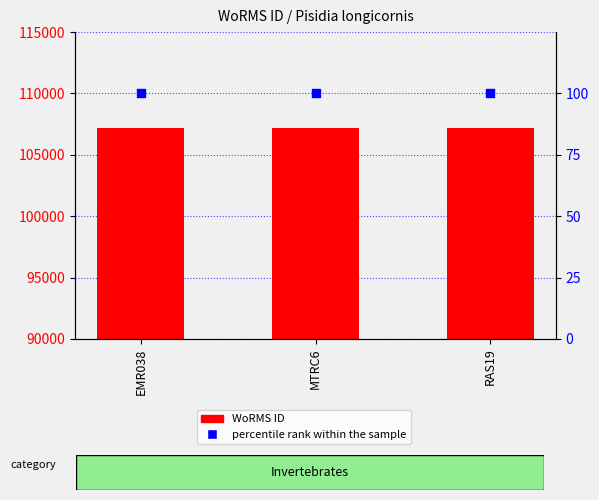

Which series has the largest total across all categories?

WoRMS ID